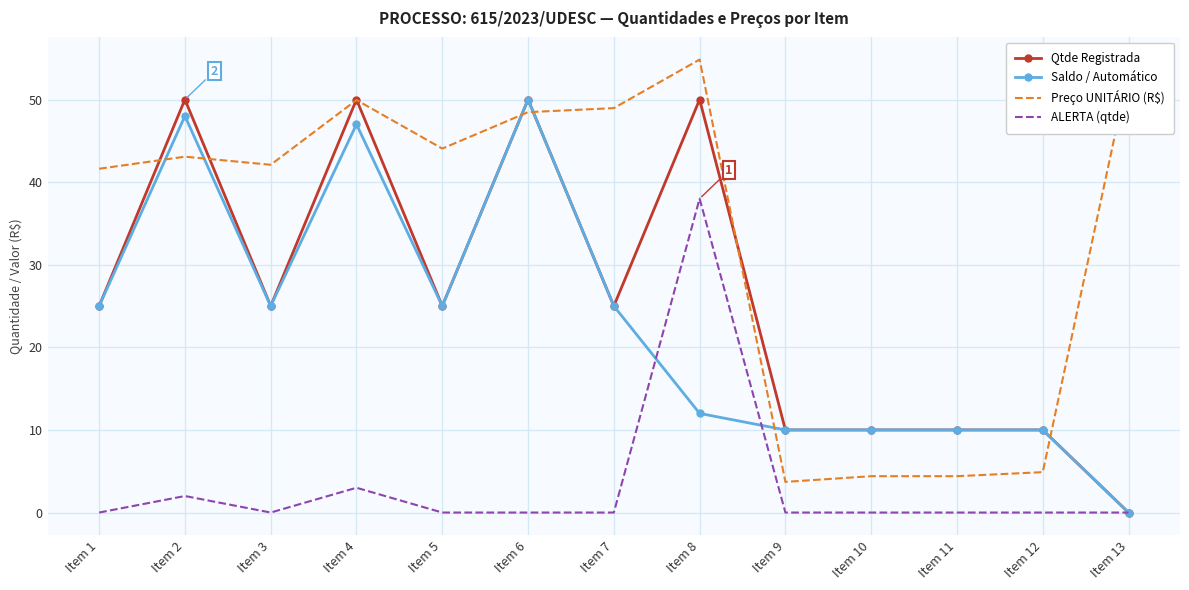

At which label does Preço UNITÁRIO (R$) first exceed 43?

Item 2